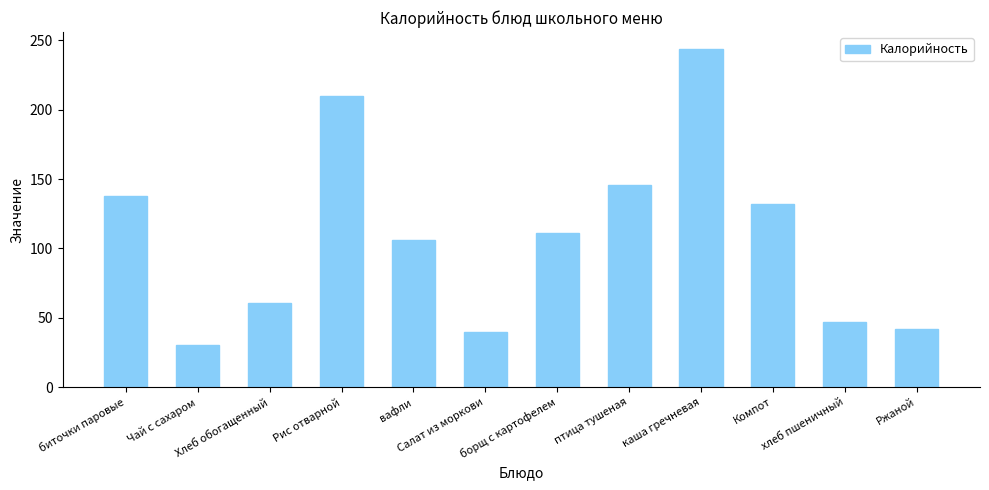

What is the sum of the values at каша гречневая and вафли?

349.8